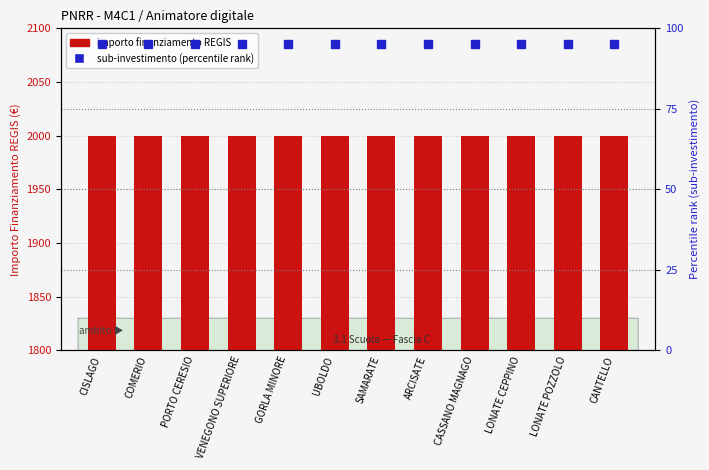

At which label is Sub-Investimento (percentile rank) closest to 95?

CISLAGO